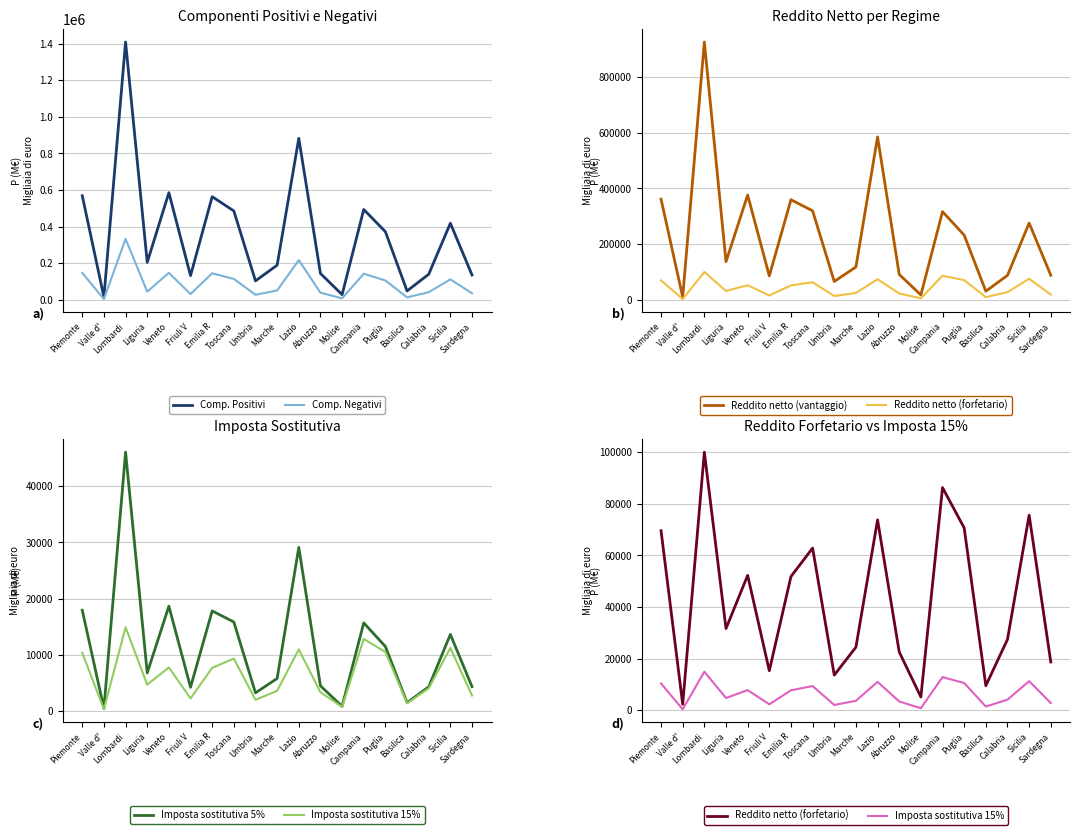

What are all the series names shown in the legend?

Comp. Positivi, Comp. Negativi, Reddito netto (vantaggio), Reddito netto (forfetario), Imposta sostitutiva 5%, Imposta sostitutiva 15%